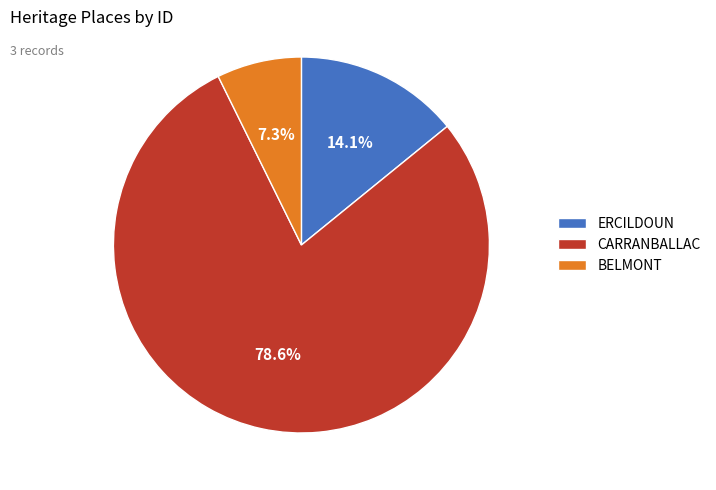

What is the largest slice in the pie chart?

CARRANBALLAC